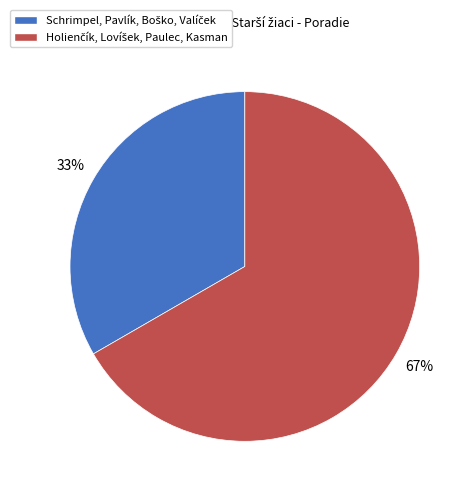

To the nearest percent, what is the average slice percentage?

50%